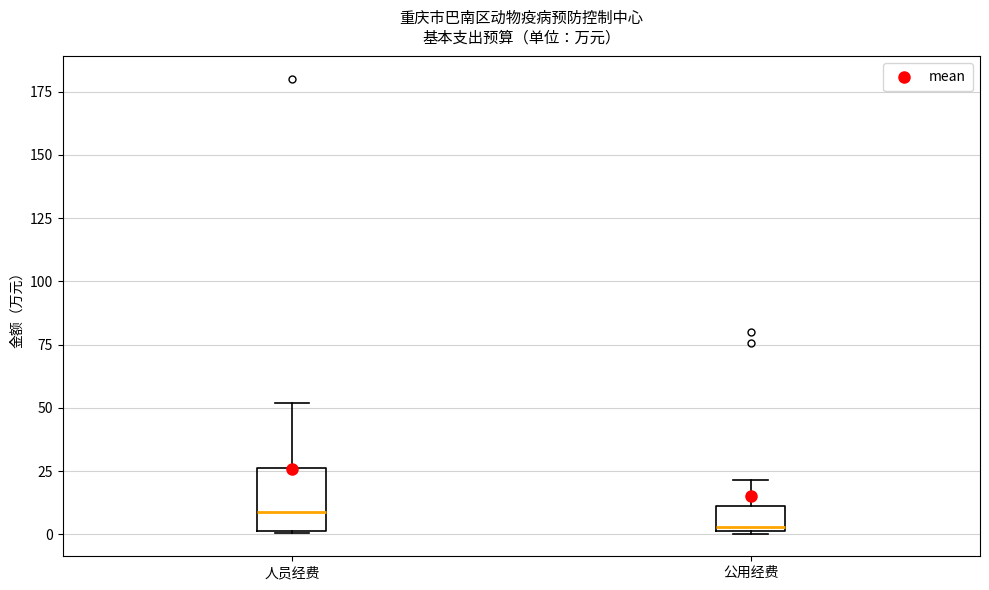

Which box has the lowest median line?

公用经费